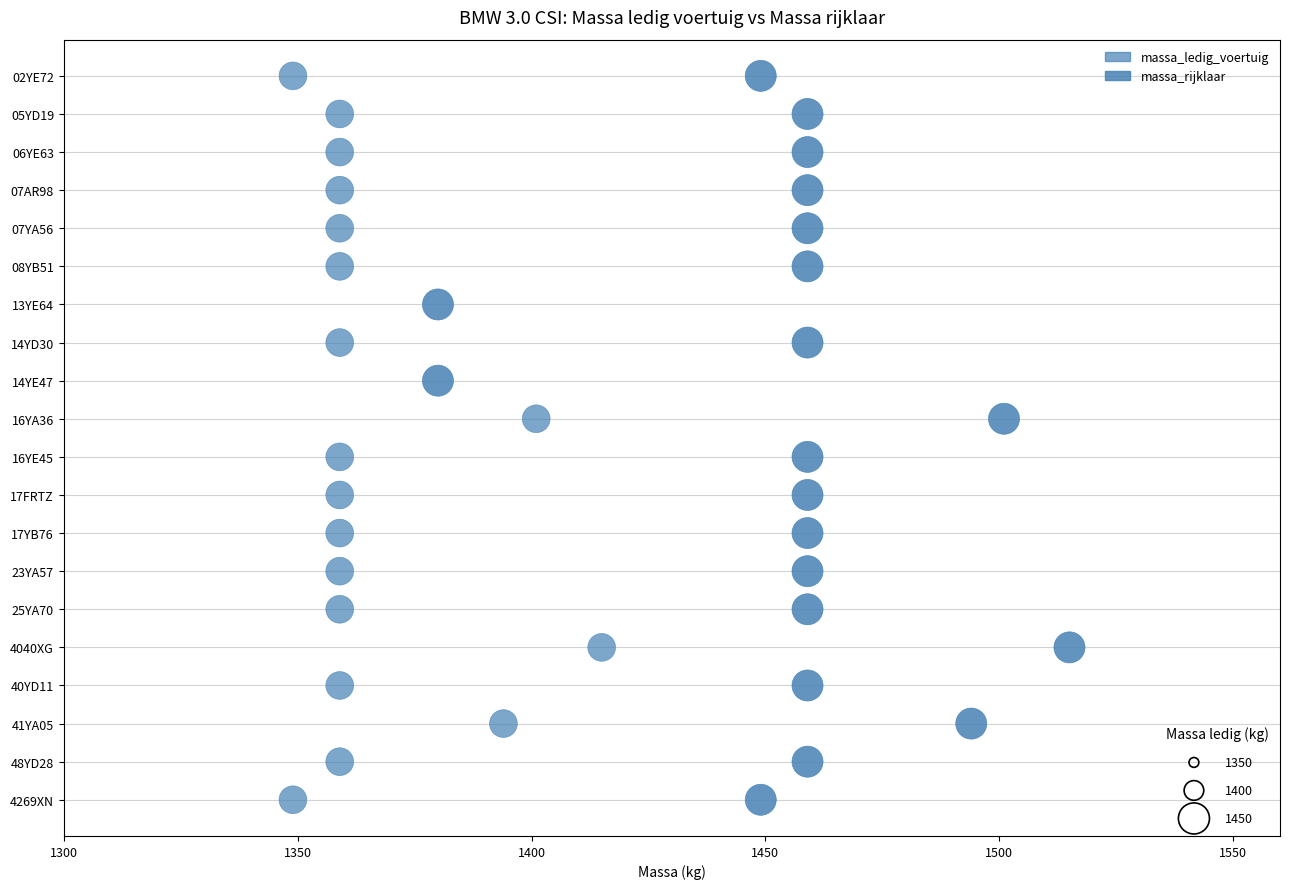

Which series has the widest spread of Y values?

massa_ledig_voertuig